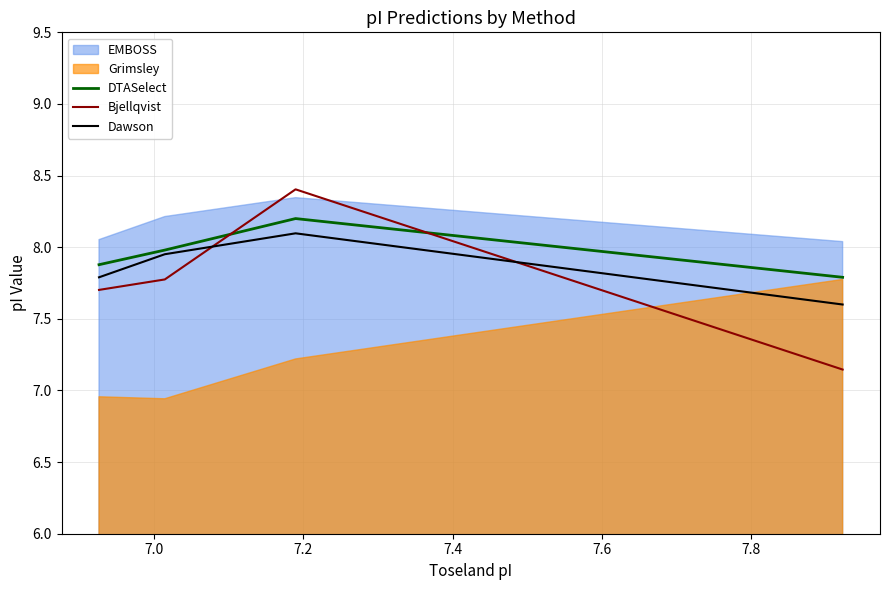

What is the highest value of the Bjellqvist series?

8.4